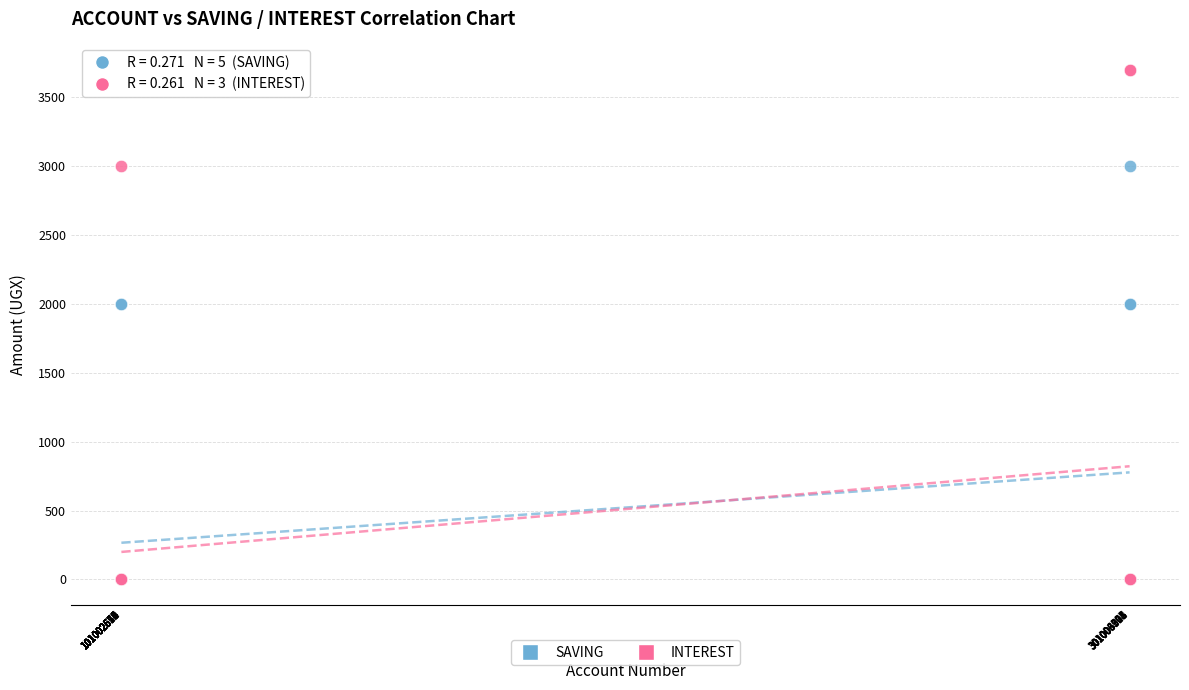

Which series has the largest Y range (max minus min)?

INTEREST